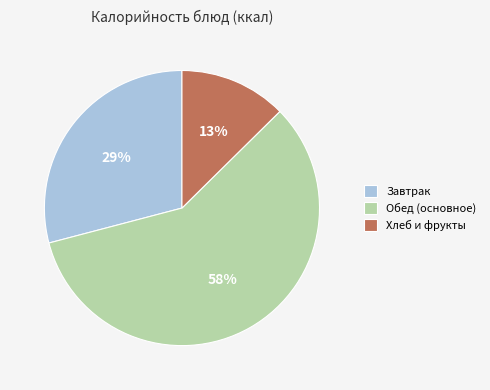

The Хлеб и фрукты slice represents 13% of the pie. True or false?

True